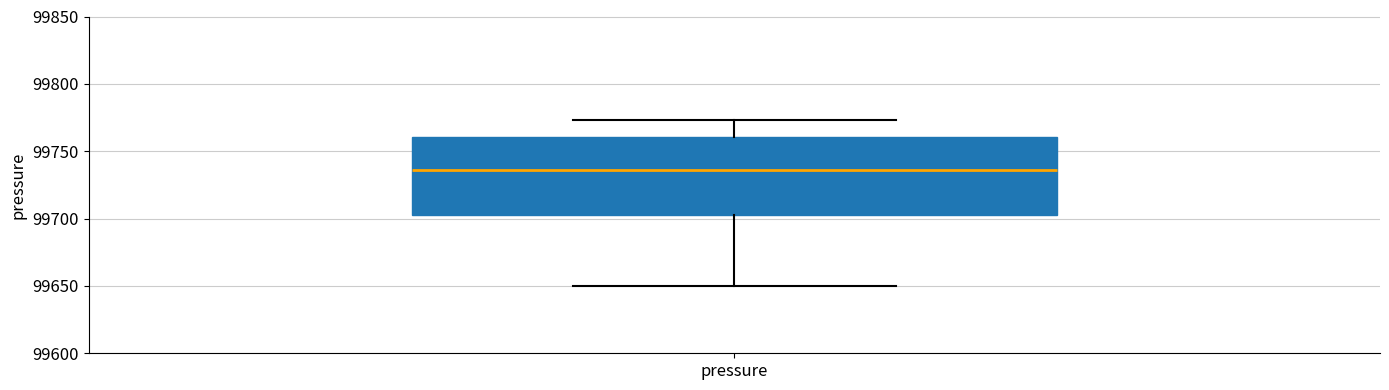

Read this box plot against the y-axis: the position of the median line, the range covered by the box, and the ends of both whiskers. The values are not printed on the chart, so give them approximately, as read against the axis.

median 99735, box 99705 to 99760, whiskers 99650 to 99775